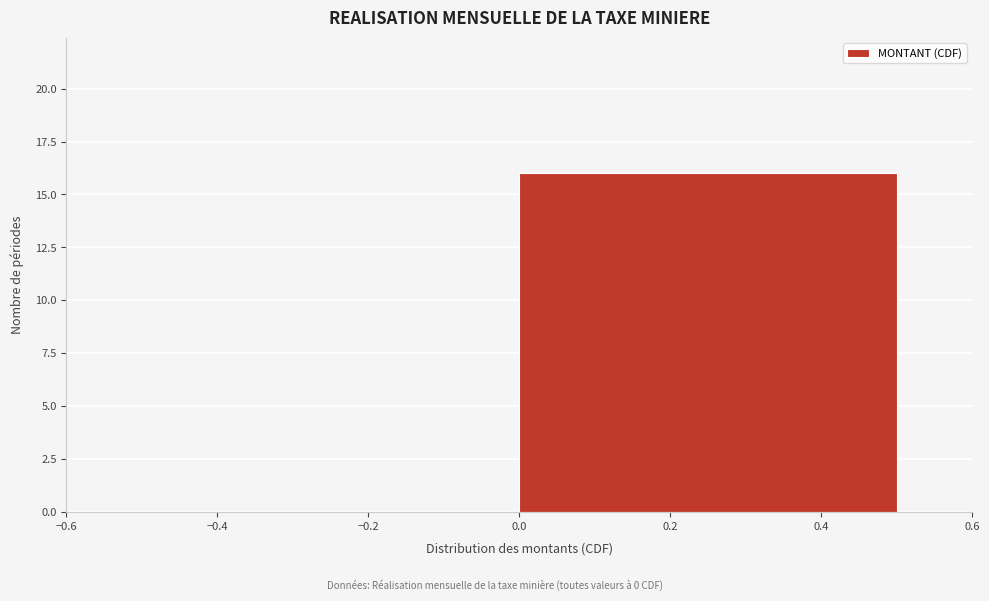

How tall is the bar that spans 0.0 to 0.5 on the x-axis? The values are not printed on the chart, so give them approximately, as read against the axis.

16